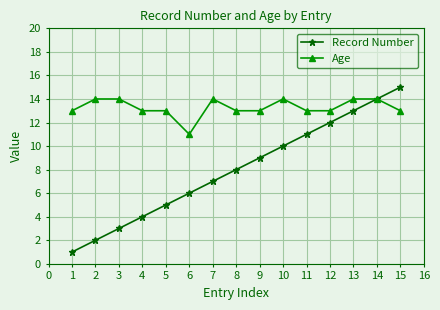

Is the value of Record Number at 9 greater than the value of Age at 7?

No